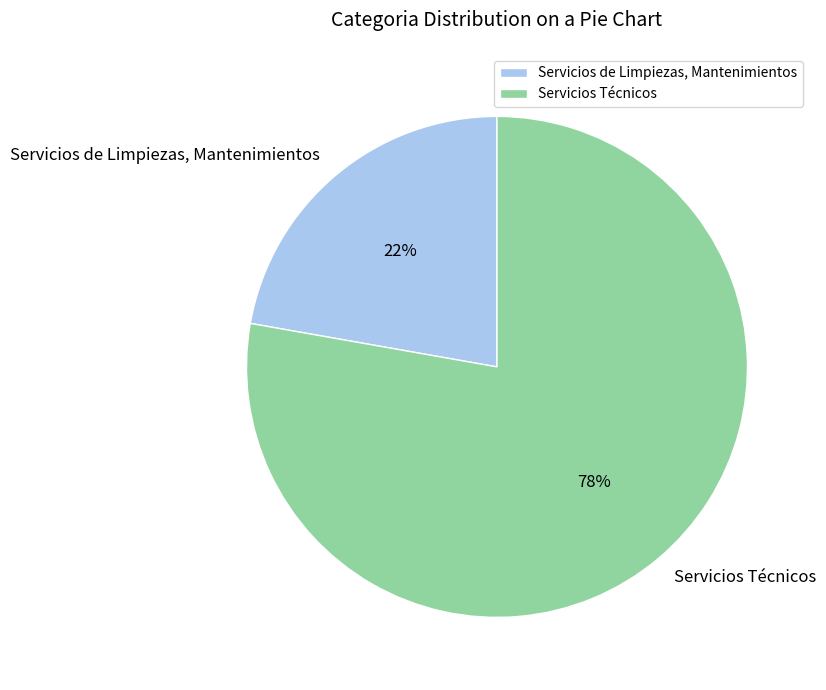

To the nearest percent, what is the average slice percentage?

50%